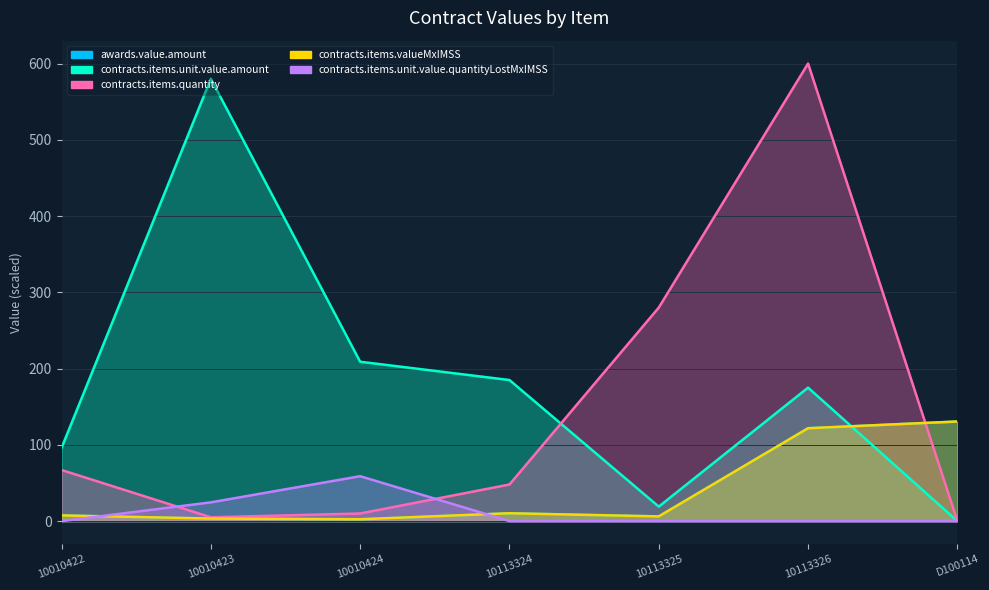

What is the minimum value for contracts.items.valueMxIMSS?

2.4